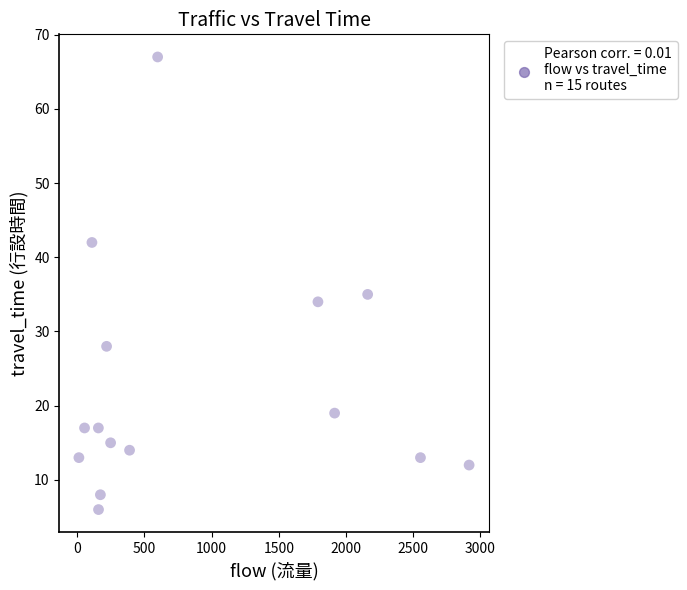

What is the range of X values (max minus min)?

2904